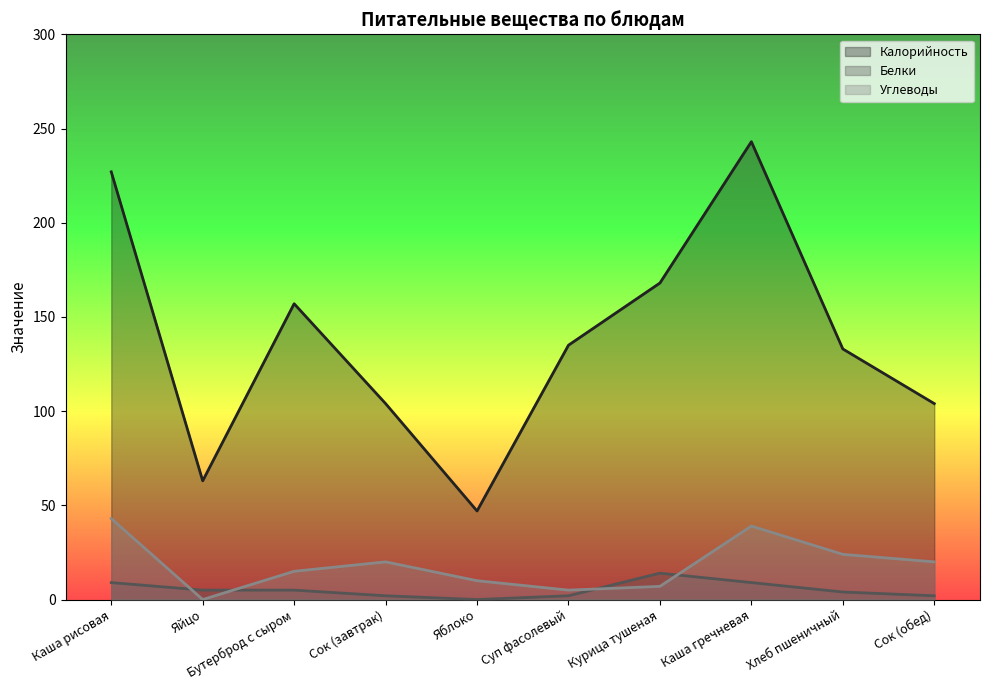

Is it true that Белки equals 1 at Сок (завтрак)?

False